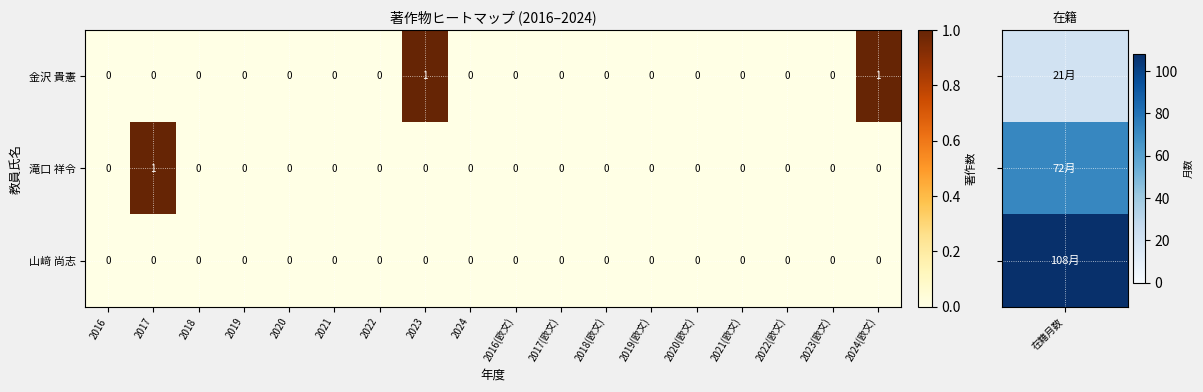

List the series in order of their overall mean, highest first.

金沢 貴憲, 滝口 祥令, 山﨑 尚志